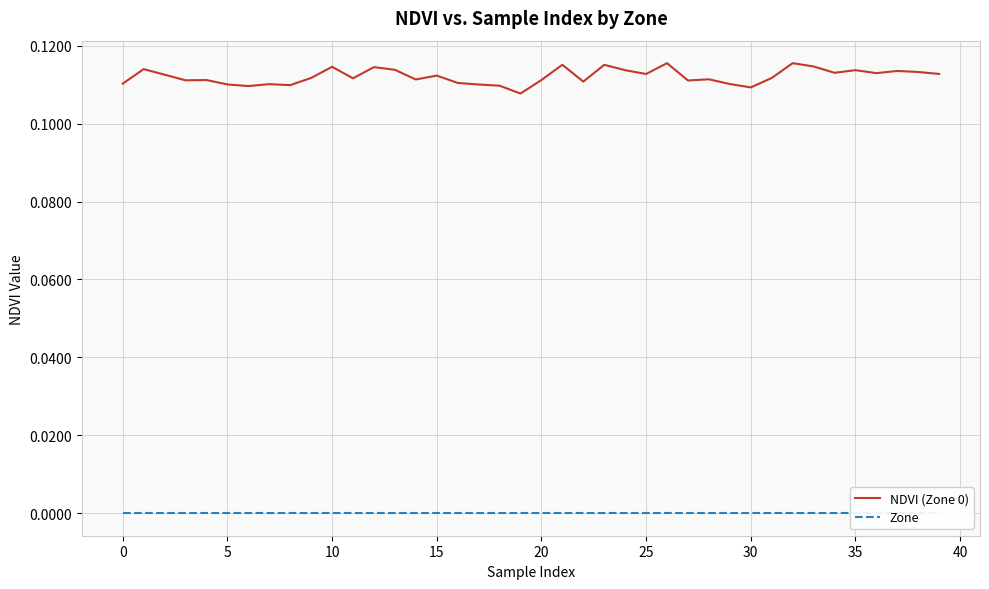

What is the value of the NDVI (Zone 0) point at the 24th from the left?

0.1